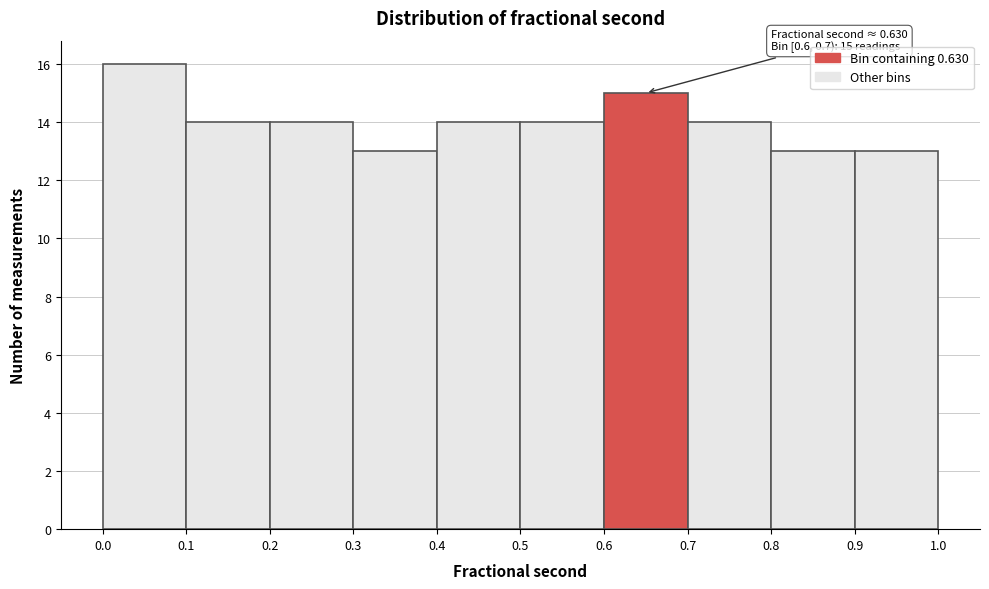

Which range on the x-axis has the tallest bar?

0.0 to 0.1